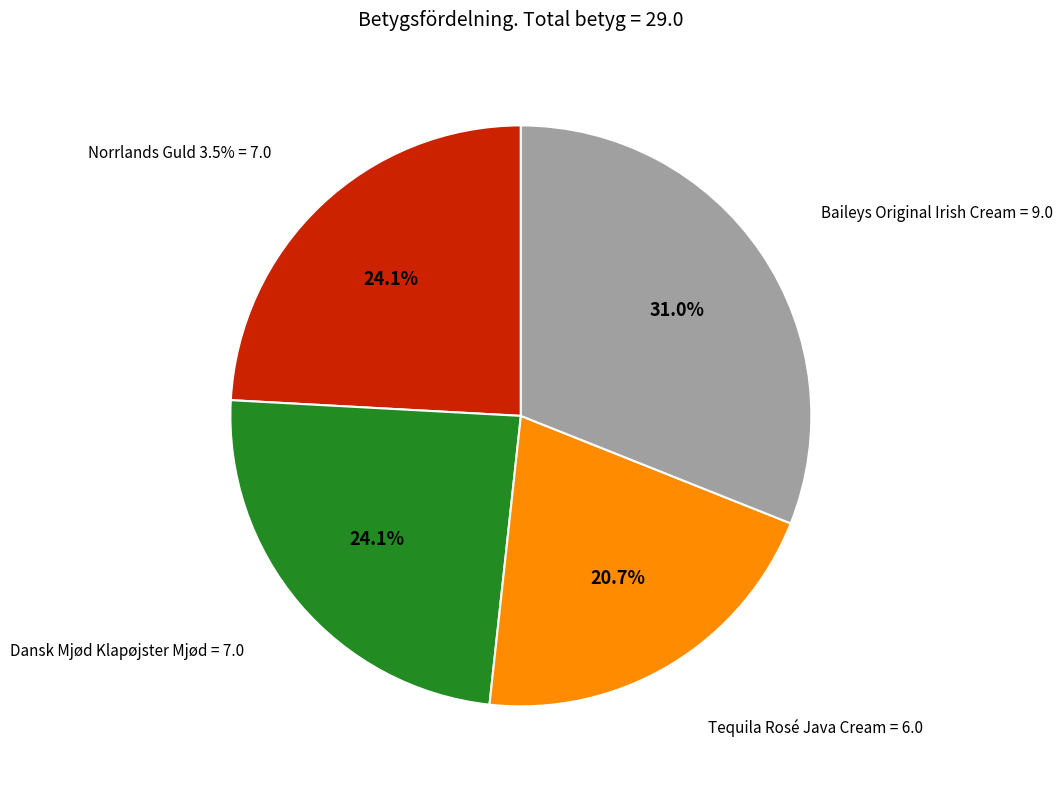

To the nearest percent, what percentage of the pie is Dansk Mjød Klapøjster Mjød?

24%